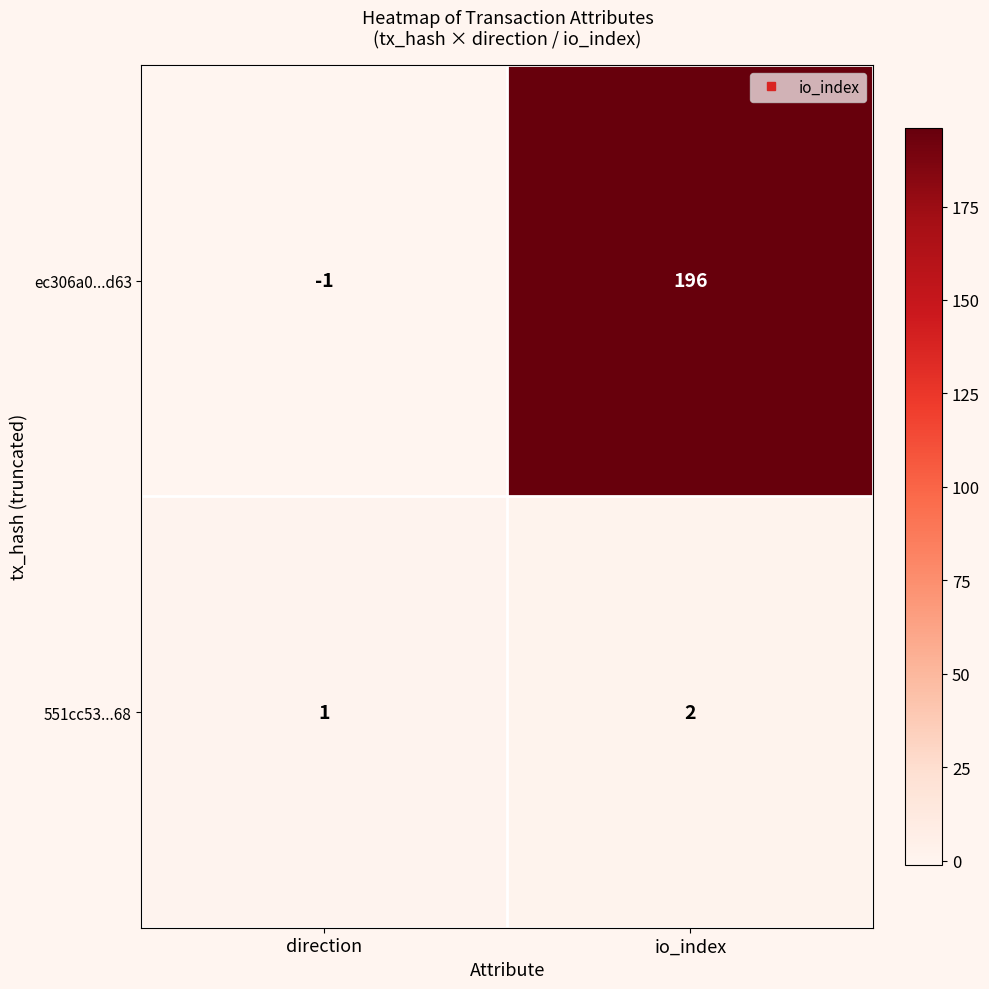

What is the difference between the maximum and minimum values in the ec306a0...d63 series?

197